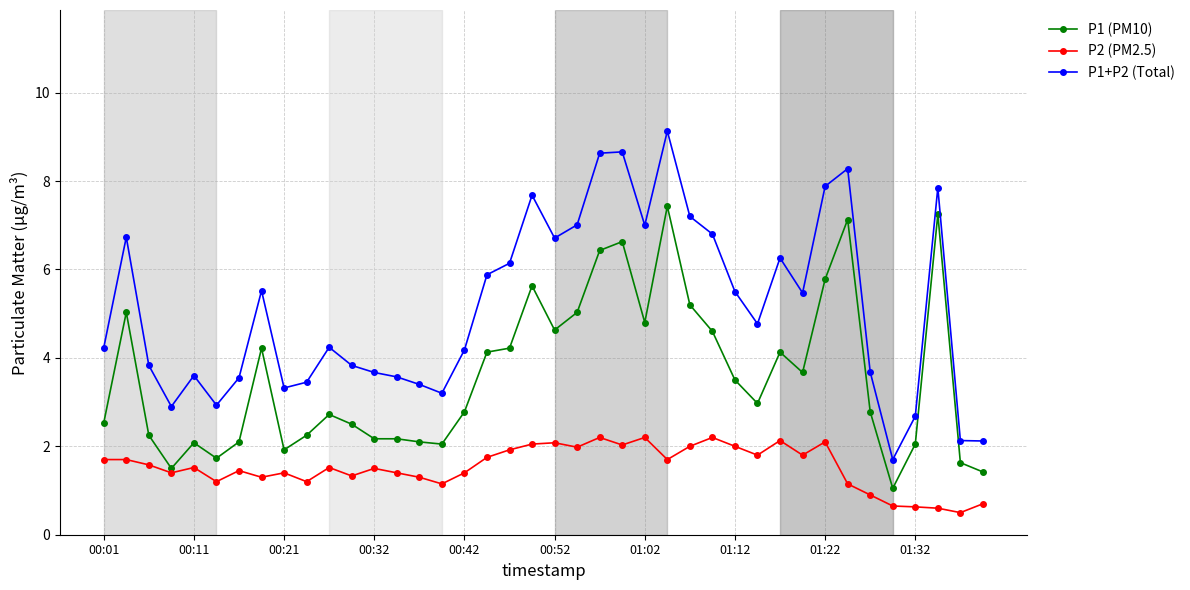

What is the value of the P2 (PM2.5) point at the 33rd from the left?

2.1